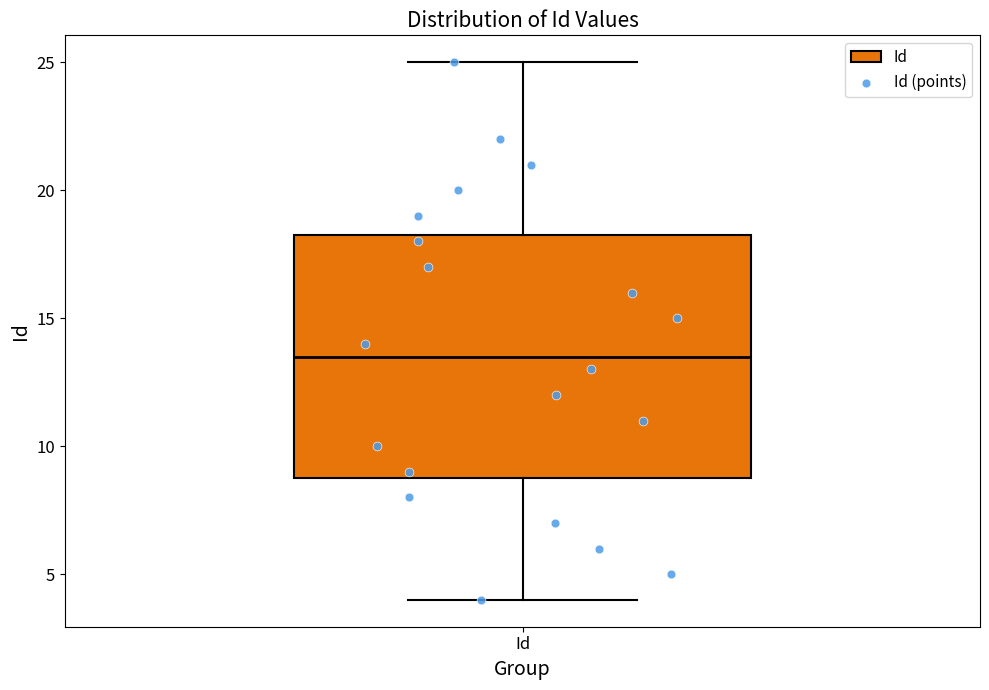

Read this box plot against the y-axis: the position of the median line, the range covered by the box, and the ends of both whiskers. The values are not printed on the chart, so give them approximately, as read against the axis.

median 13.5, box 9.0 to 18.5, whiskers 4.0 to 25.0